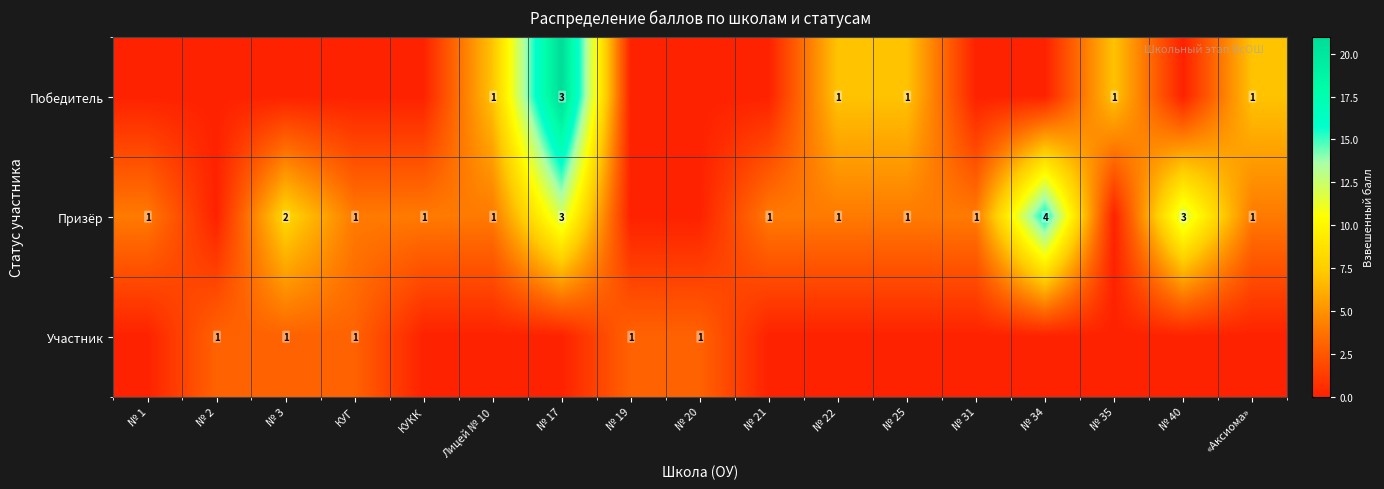

Is it true that Победитель equals 1 at № 25?

True